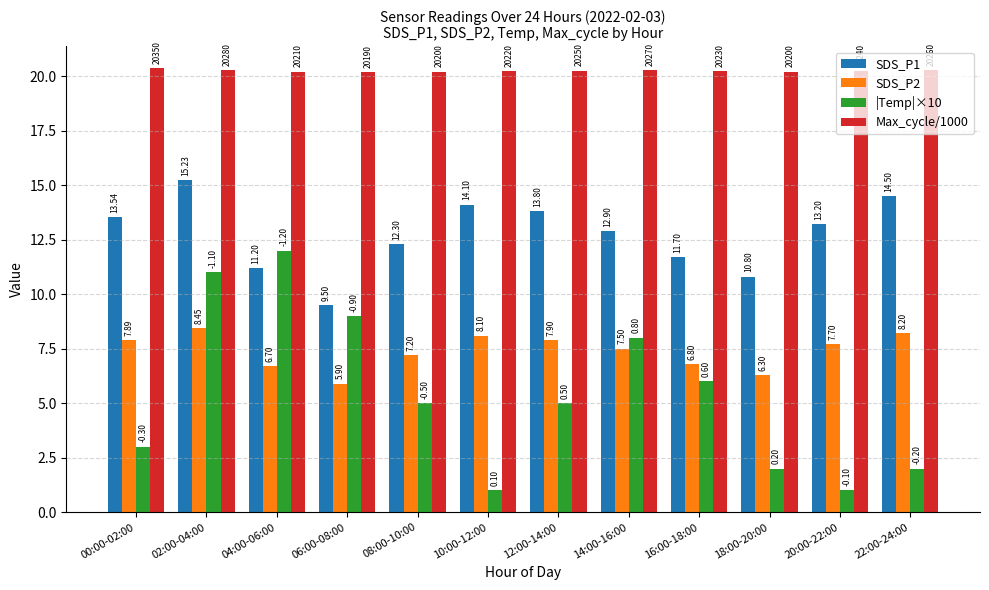

What is the sum of the SDS_P2 values at 14:00-16:00 and 18:00-20:00?

13.8